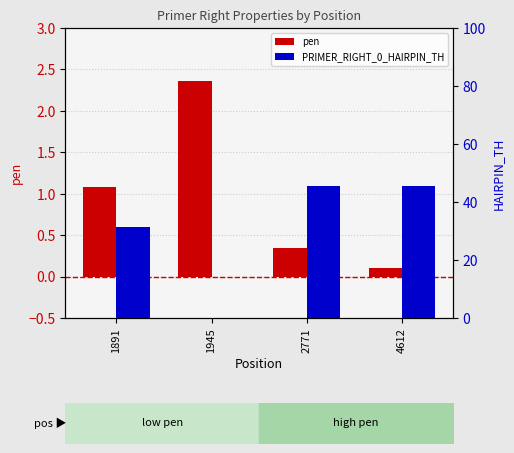

What is the value of the pen bar at the 4th from the left?

0.1